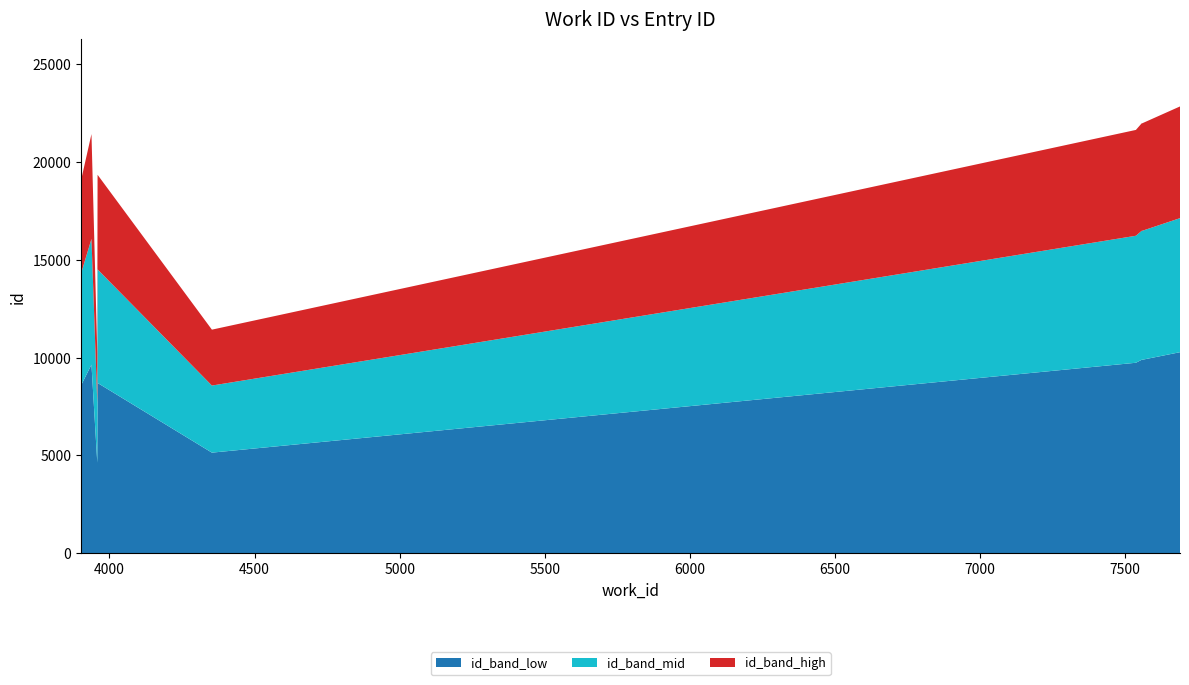

What is the maximum value for id_band_low?

10283.4